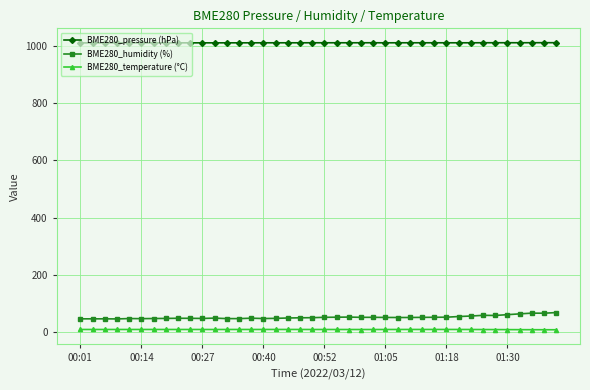

True or false: BME280_temperature (°C) and BME280_humidity (%) intersect in this chart.

False